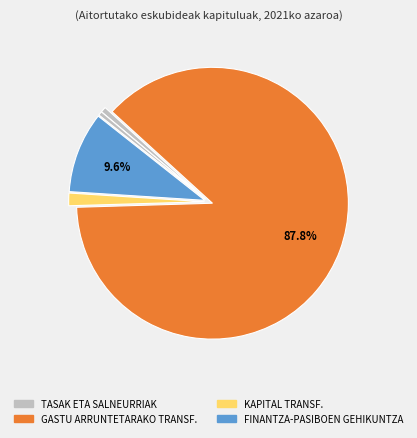

How many segments does this pie chart have?

5